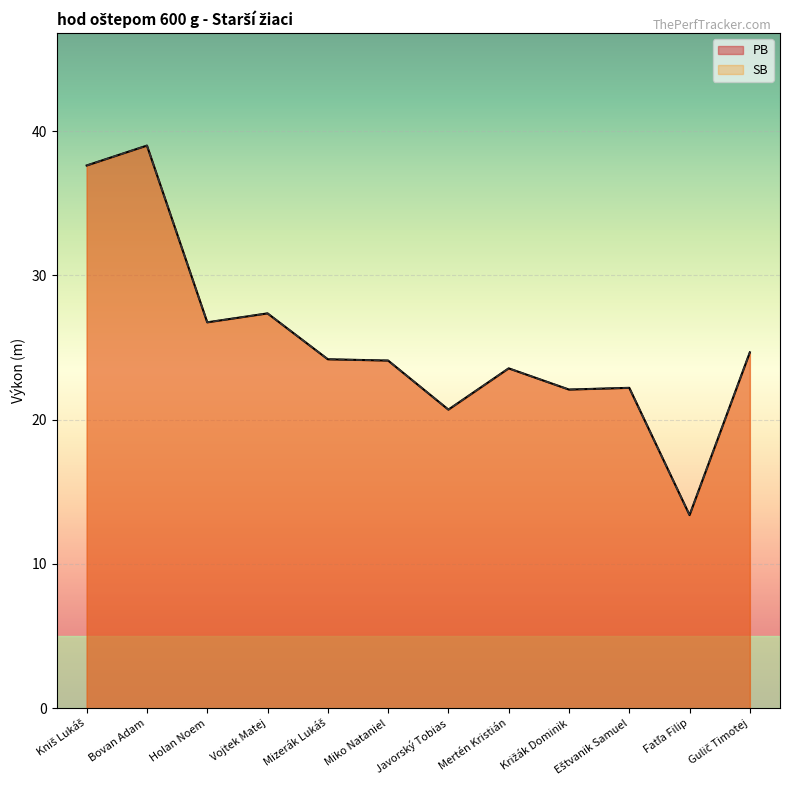

Which series changed the most between Kniš Lukáš and Križák Dominik?

PB